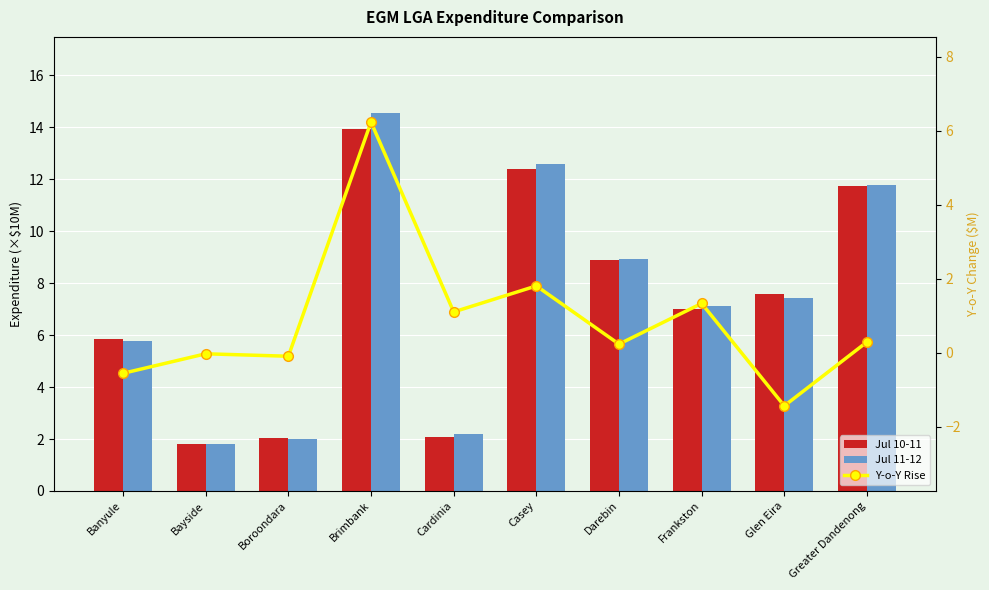

What is the maximum value shown in the chart?

14.6